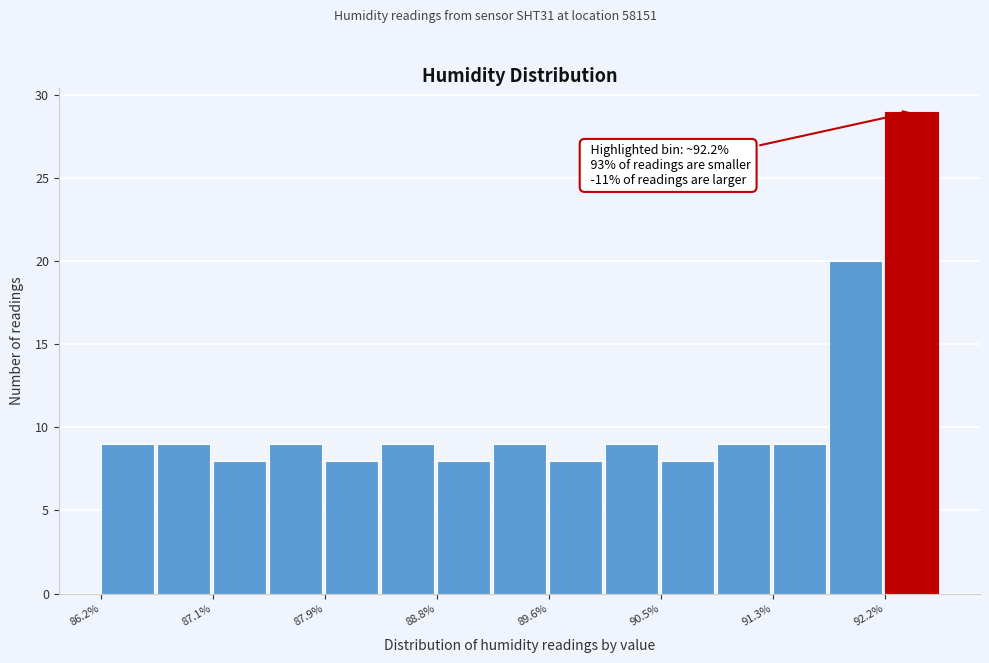

Which range on the x-axis has the tallest bar?

92.2 to 92.6